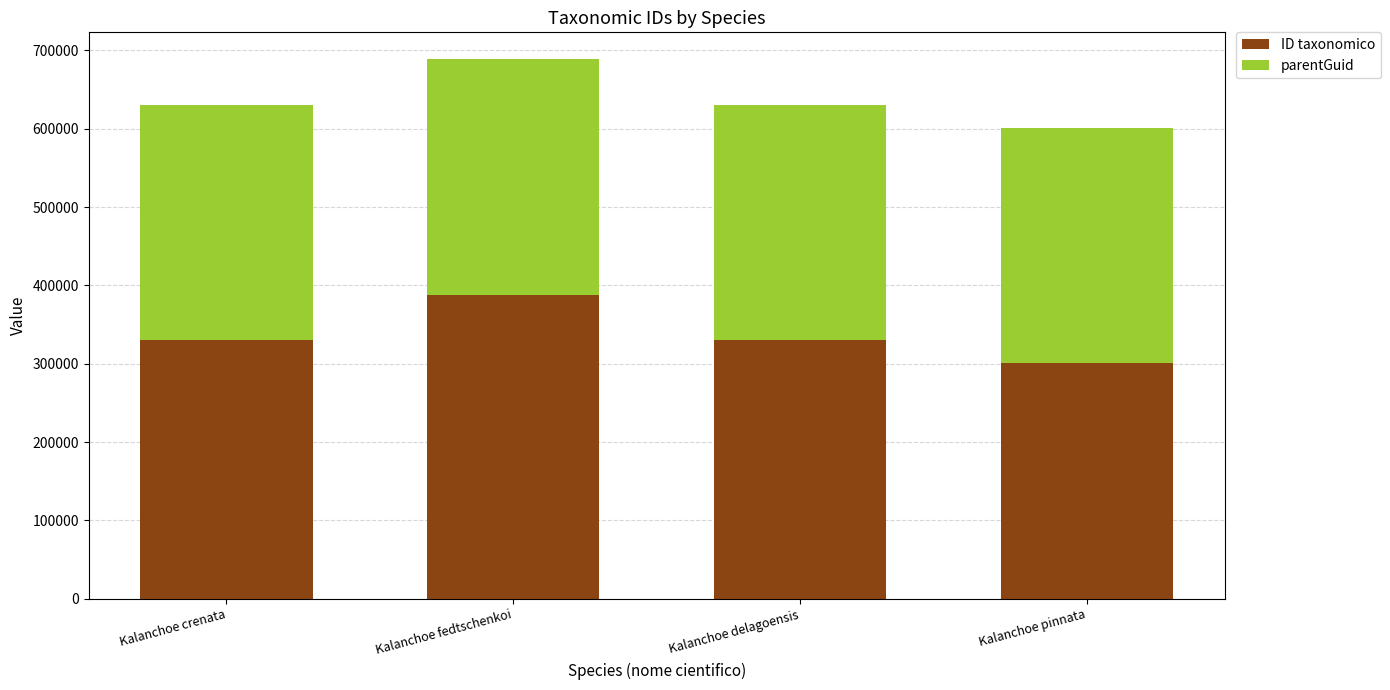

What is the total value across all series at Kalanchoe fedtschenkoi?

688652